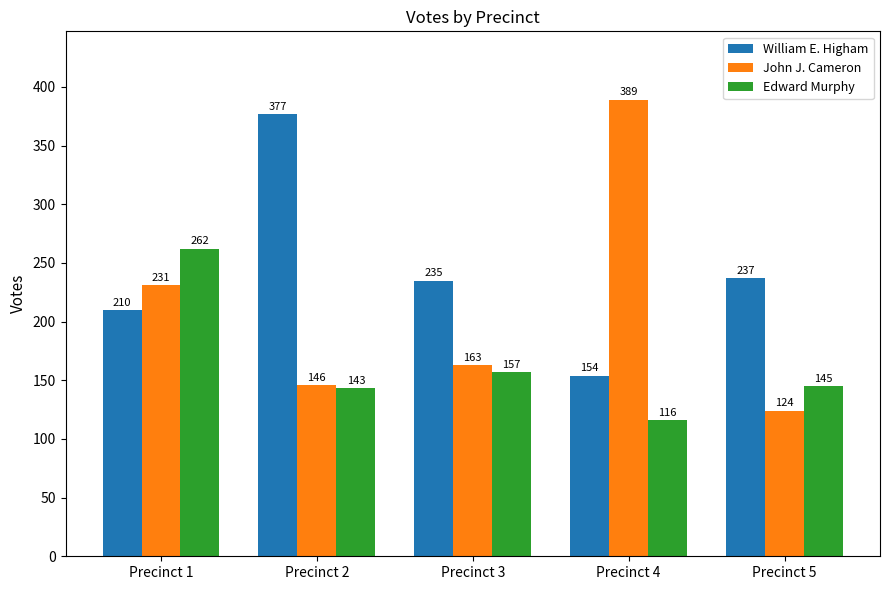

Is the value of William E. Higham at Precinct 4 greater than the value of John J. Cameron at Precinct 3?

No